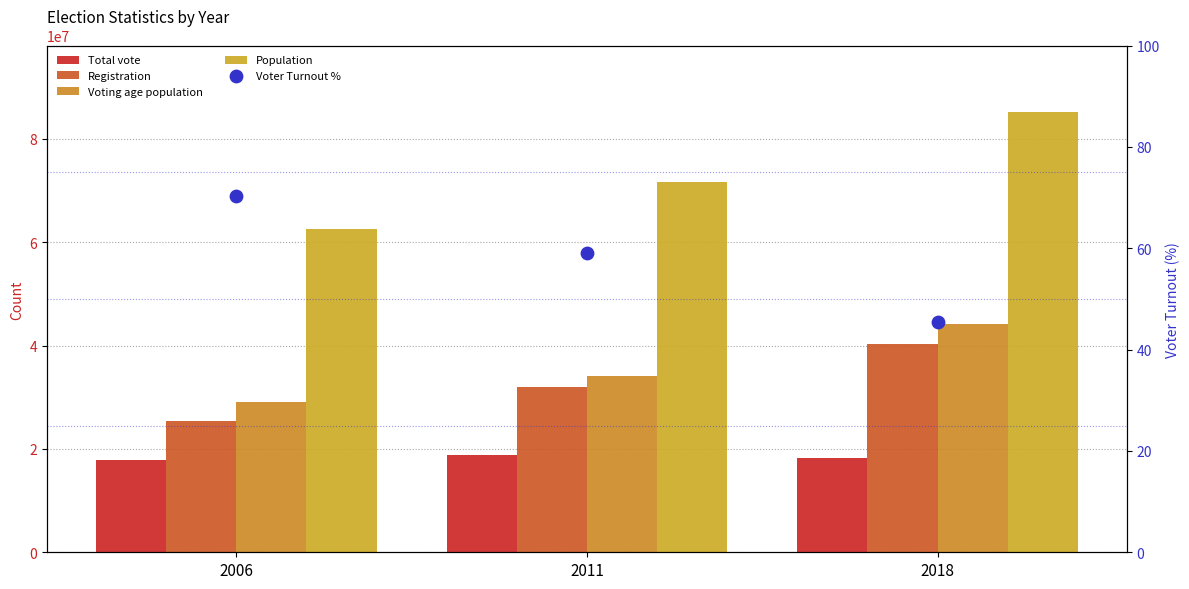

At which category is the sum across all series the highest?

2018